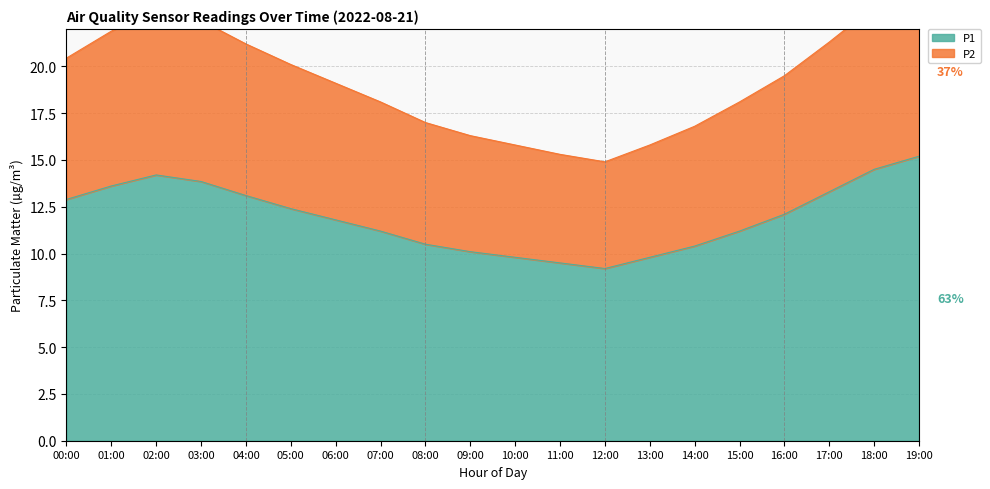

True or false: P2 has more than 0 interior local peaks.

True